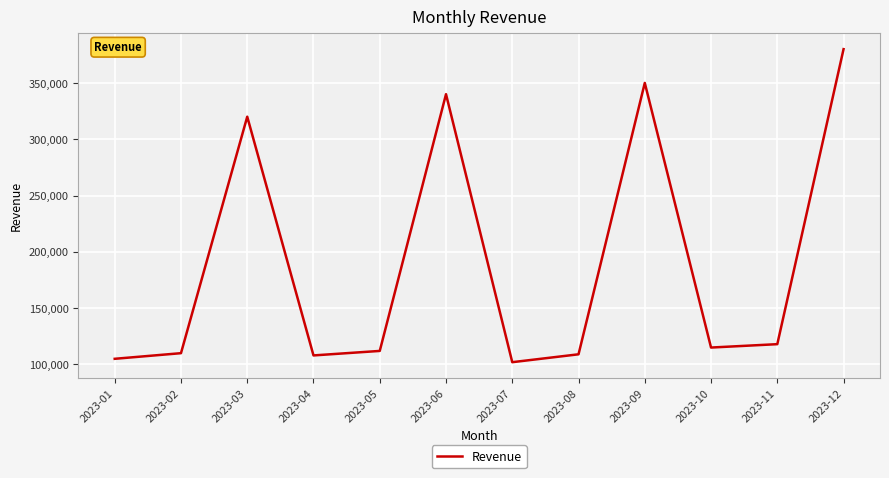

Which has a higher value, 2023-07 or 2023-09?

2023-09